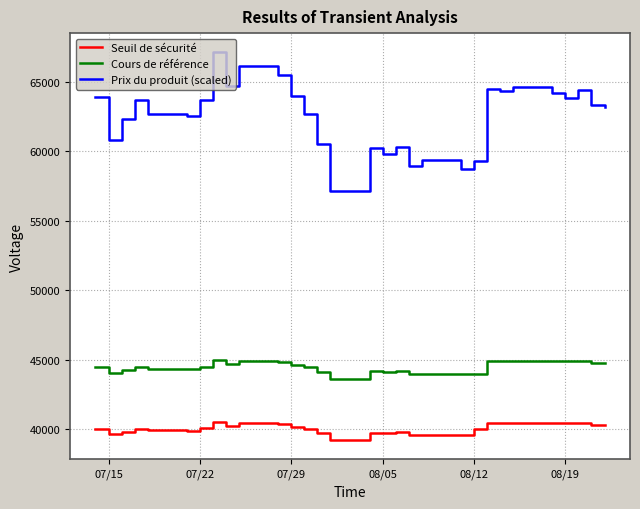

What is the lowest value of the Prix du produit (scaled) series?

57100.0